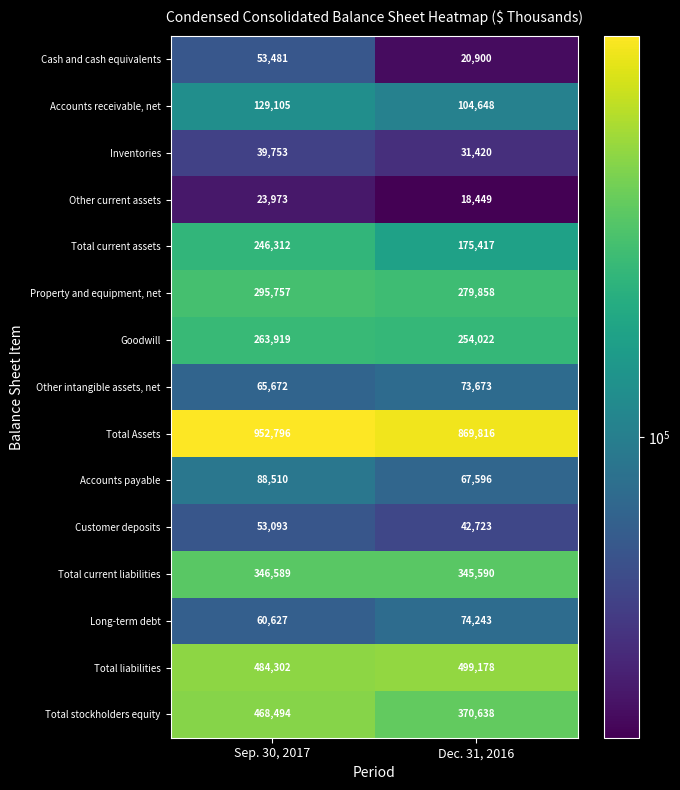

What is the difference between the Other current assets values at Dec. 31, 2016 and Sep. 30, 2017?

5524